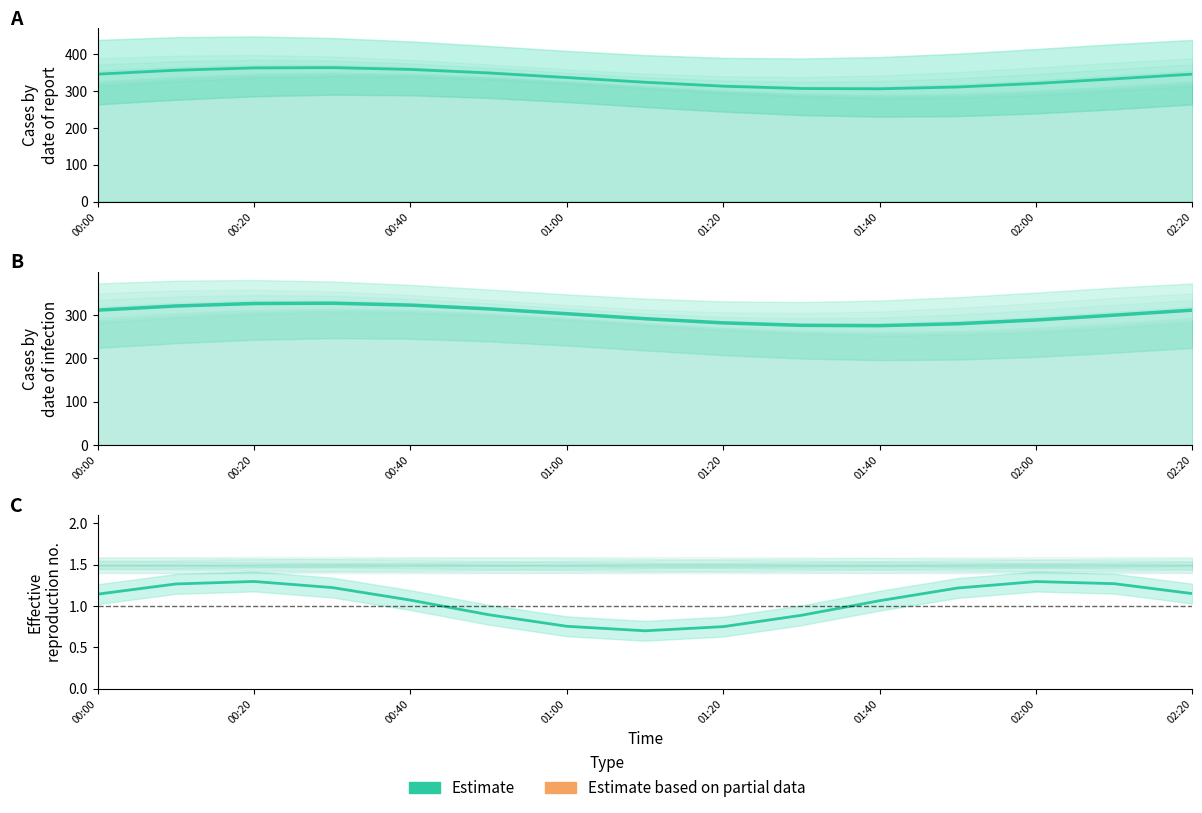

Is it true that the value at 01:40 is 1.7?

False